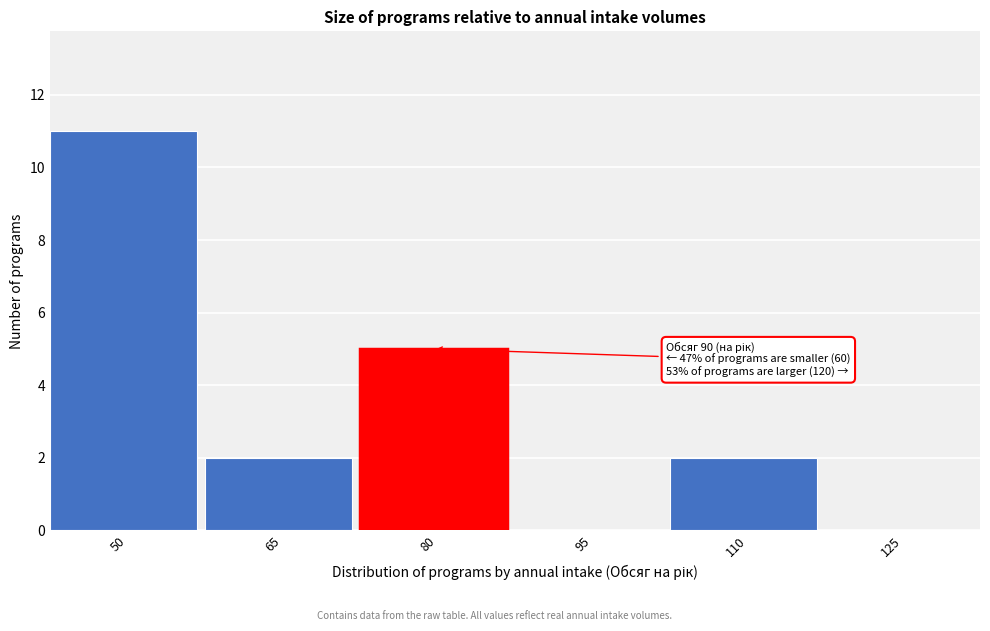

Reading right to left, extract all data points from this chart.

125=0	110=2	95=0	80=5	65=2	50=11